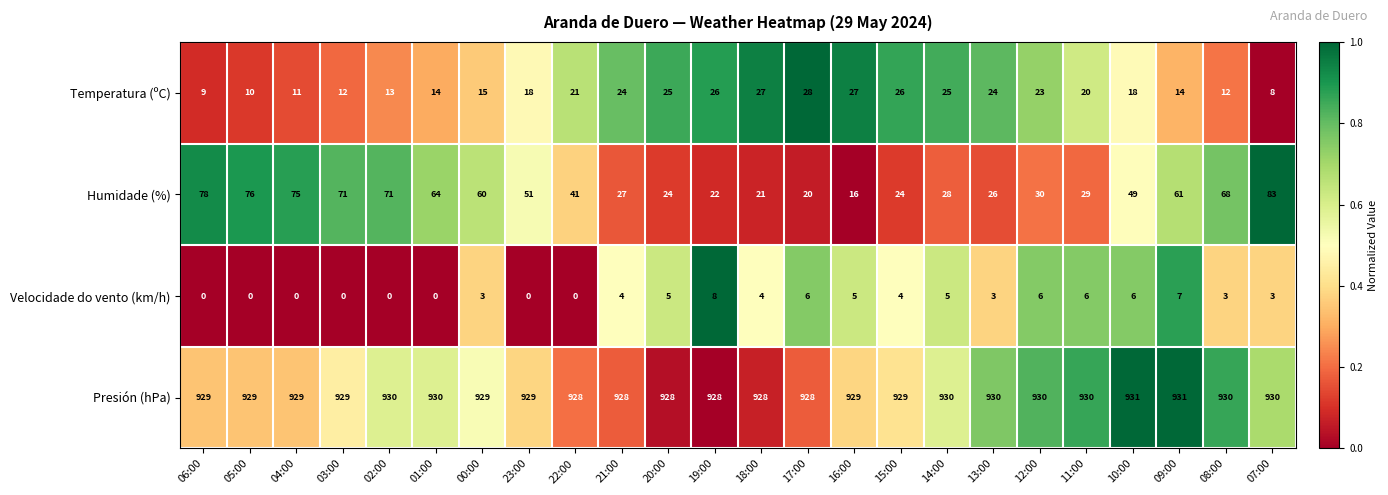

What is the approximate value of Presión (hPa) at 08:00?

930